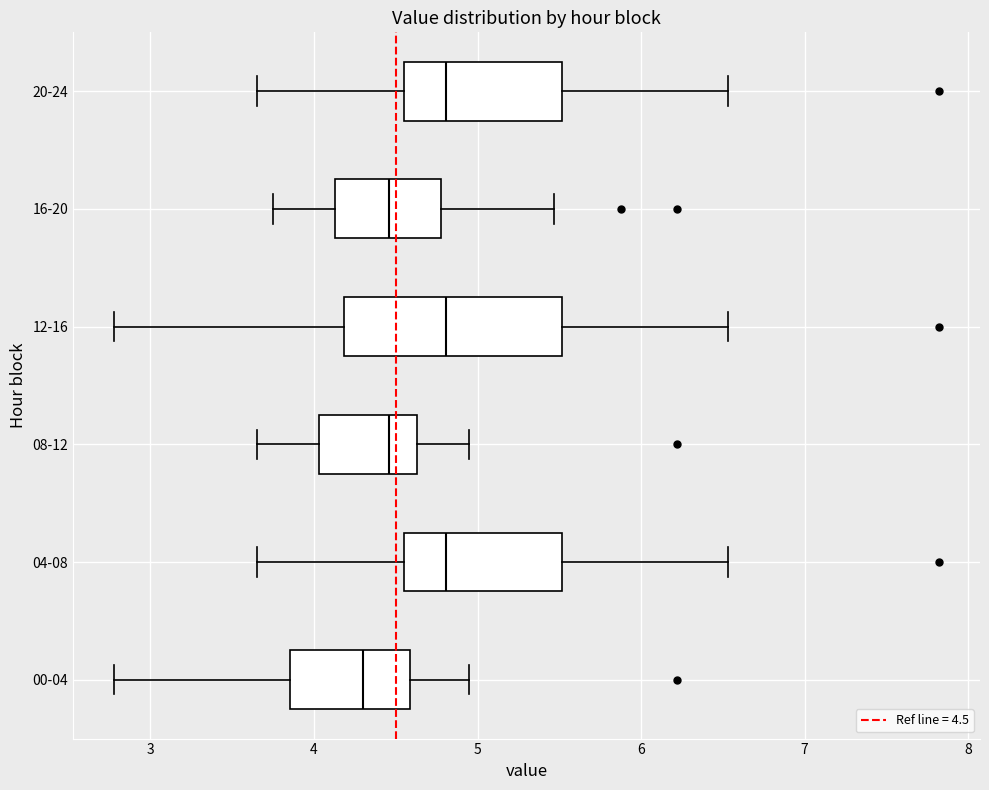

Reading bottom to top, transcribe this box plot: for each box, give where its median line is, the range the box spans, and where its two whiskers end, as read against the x-axis. The values are not printed on the chart, so give them approximately, as read against the axis.

00-04: median 4.3, box 3.9 to 4.6, whiskers 2.8 to 5.0
04-08: median 4.8, box 4.6 to 5.5, whiskers 3.7 to 6.5
08-12: median 4.5, box 4.0 to 4.6, whiskers 3.7 to 5.0
12-16: median 4.8, box 4.2 to 5.5, whiskers 2.8 to 6.5
16-20: median 4.5, box 4.1 to 4.8, whiskers 3.8 to 5.5
20-24: median 4.8, box 4.6 to 5.5, whiskers 3.7 to 6.5